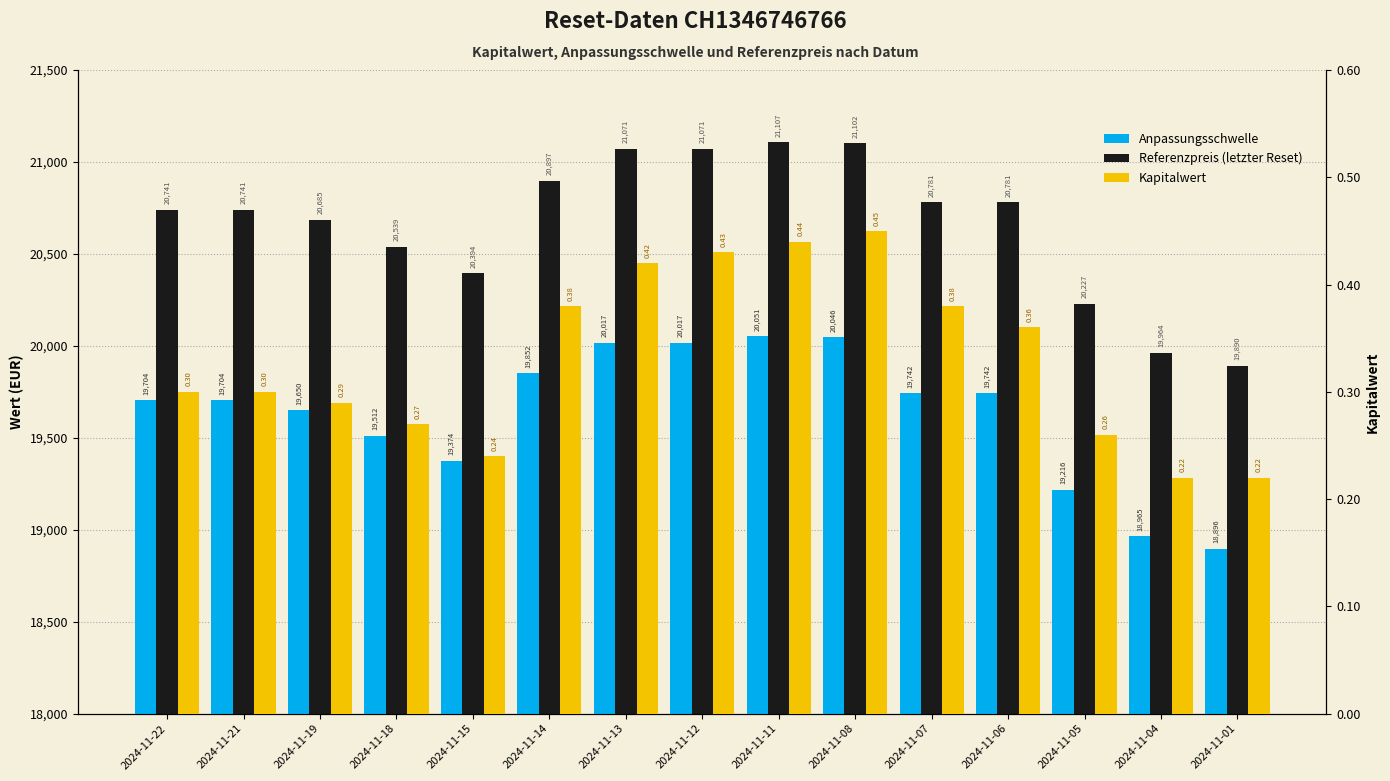

At how many categories does at least one series exceed 16011?

15